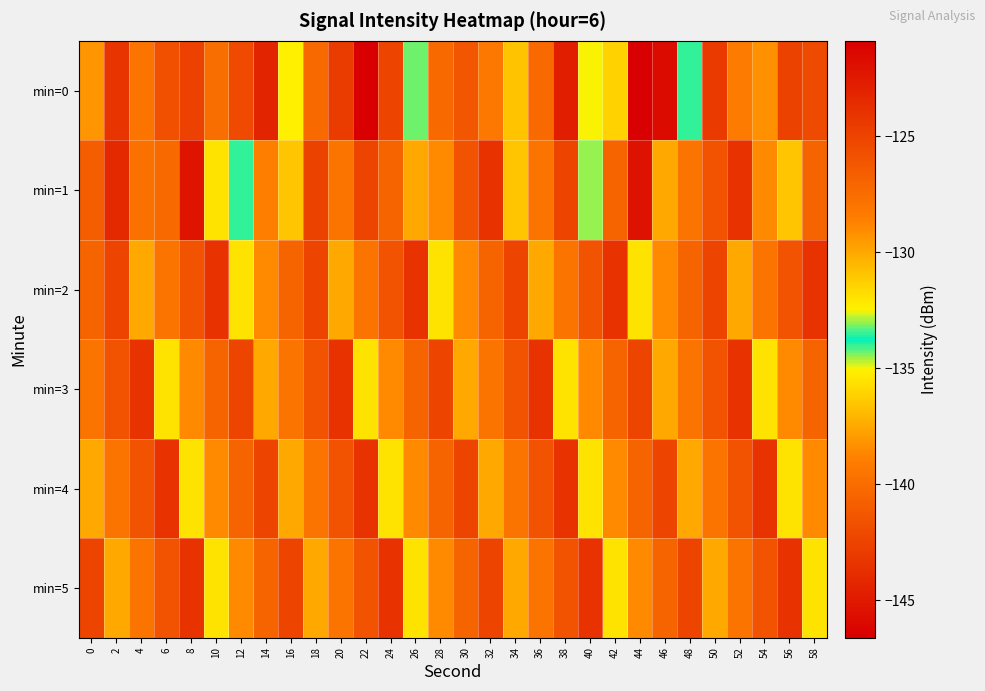

List the series in order of their peak value, lowest first.

min=2, min=3, min=4, min=5, min=1, min=0